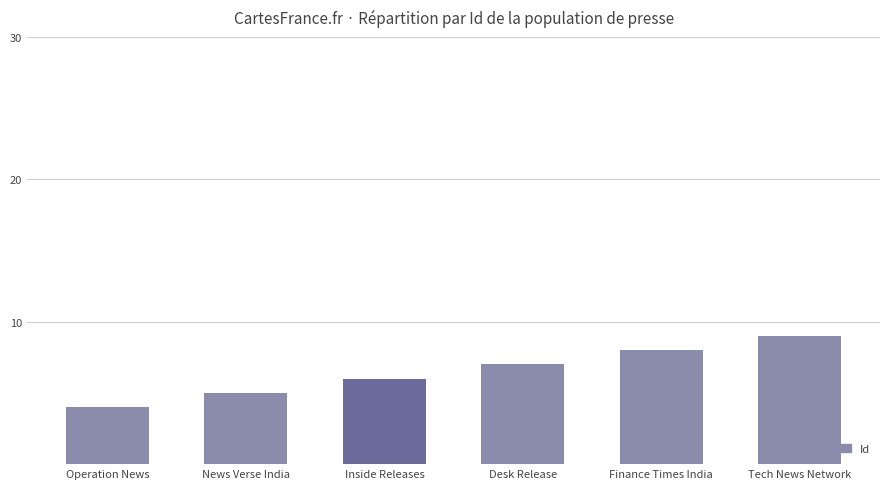

What is the difference between the values at Tech News Network and Finance Times India?

1